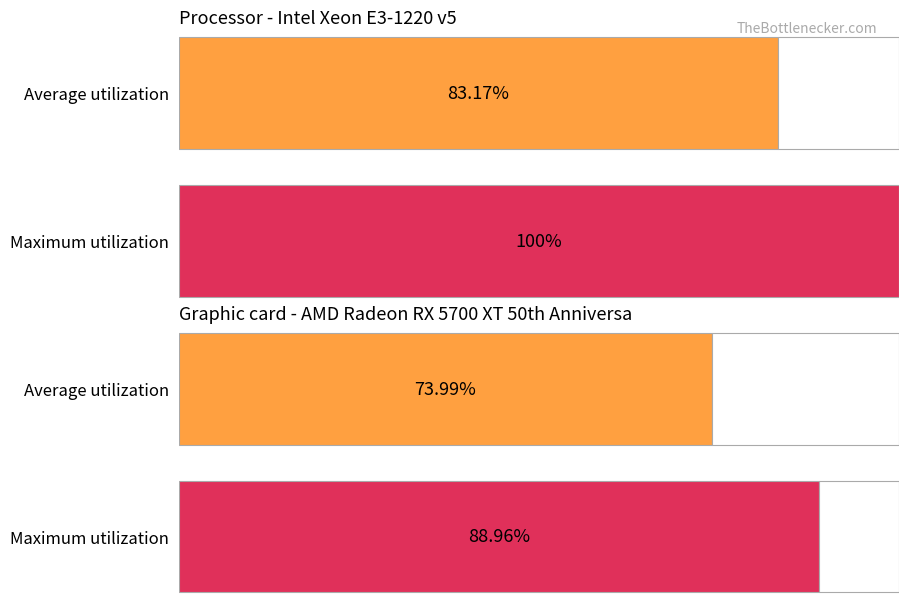

Where is Average utilization nearest to the value -134?

16